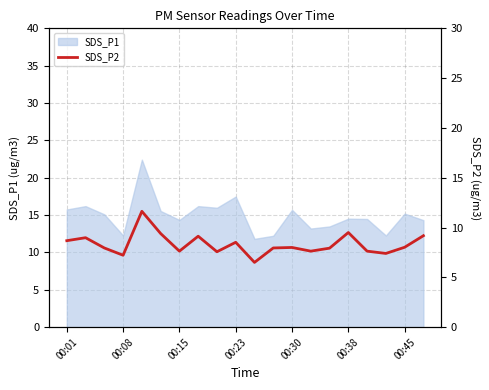

The SDS_P1 series shows 14.3 at 00:15. True or false?

True